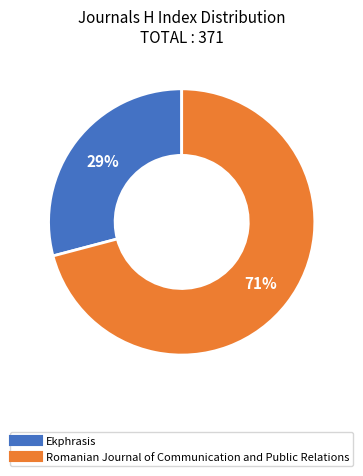

Which category has the biggest portion of the pie?

Romanian Journal of Communication and Public Relations